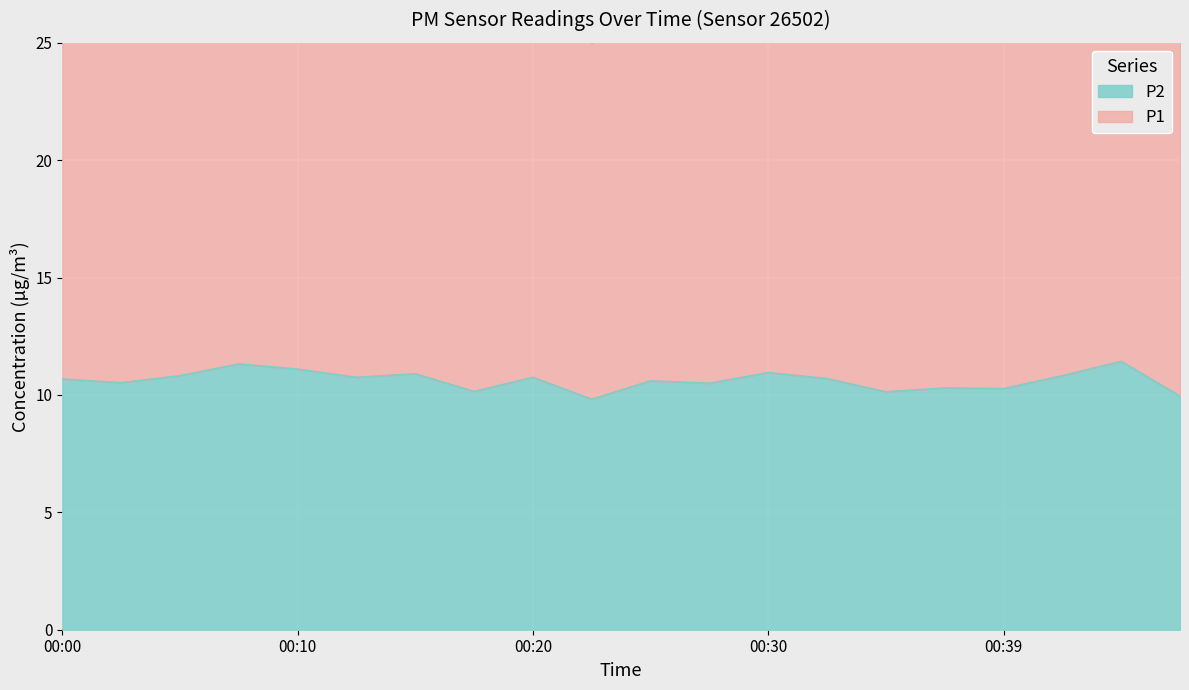

List the labels in order of value, largest first.

00:44, 00:08, 00:10, 00:30, 00:15, 00:05, 00:42, 00:13, 00:20, 00:32, 00:00, 00:25, 00:03, 00:27, 00:37, 00:39, 00:17, 00:35, 00:47, 00:22